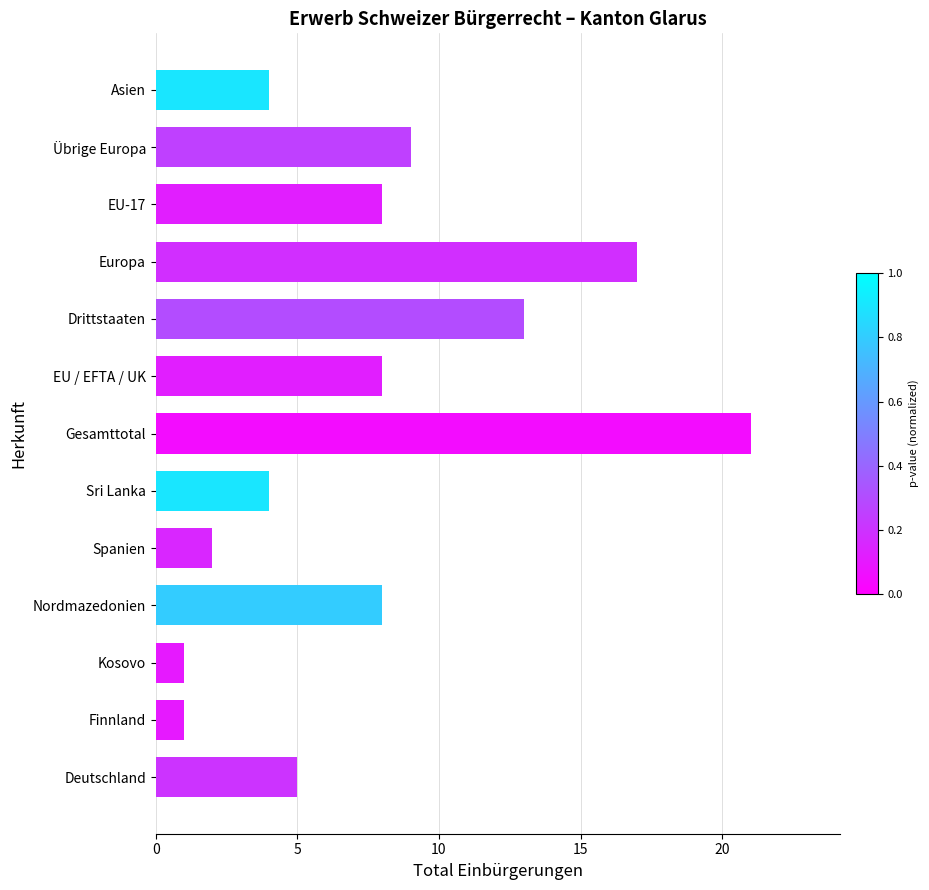

Which has a higher value, Finnland or Spanien?

Spanien